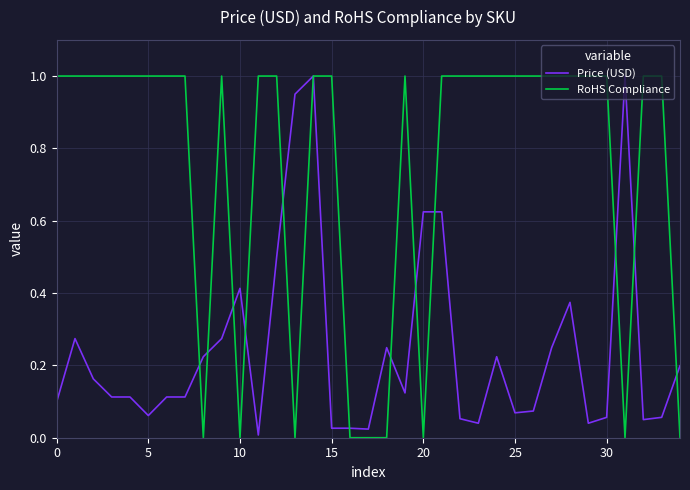

Which series has the largest total across all categories?

RoHS Compliance